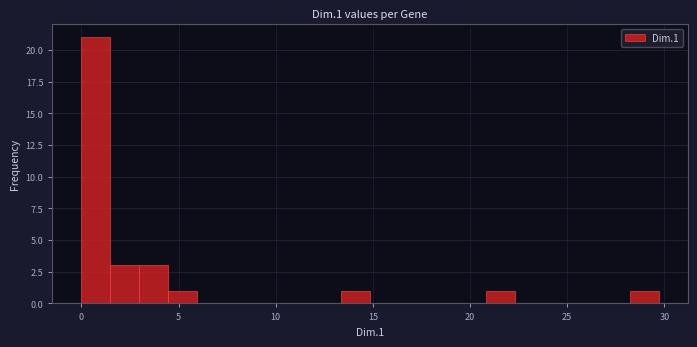

Around what value on the x-axis is the tallest bar? Give the approximate position of its centre, as read against the axis.

0.5